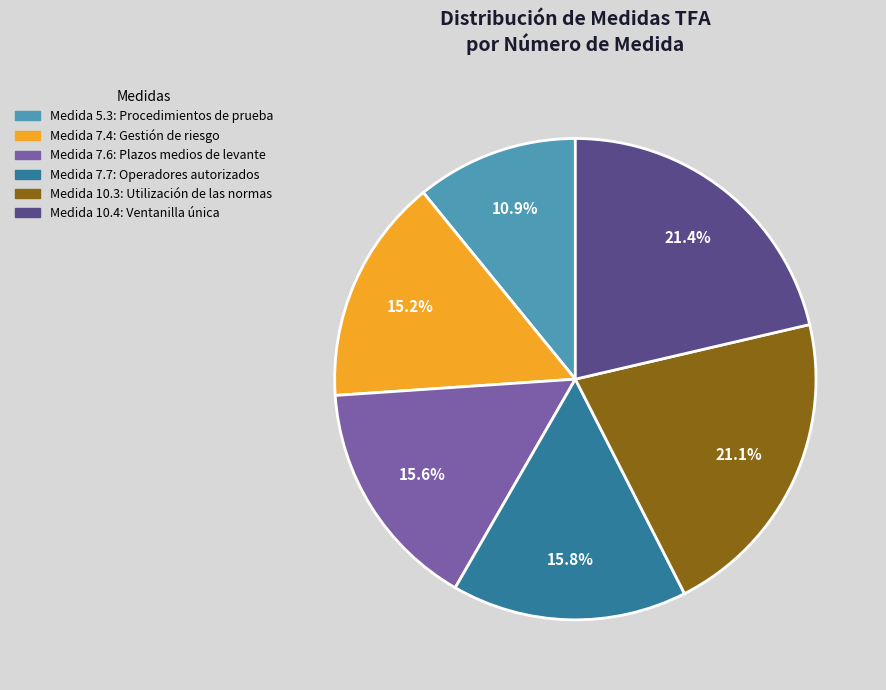

Does any single category account for the majority?

No